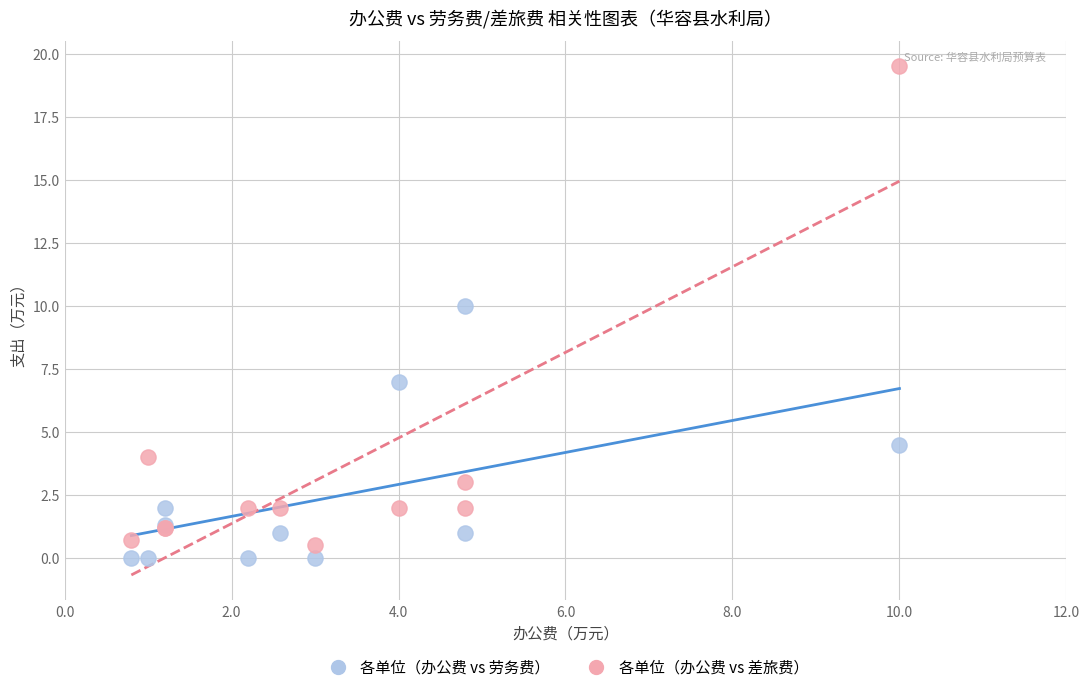

Which series contains the lowest Y value?

各单位（办公费 vs 劳务费）